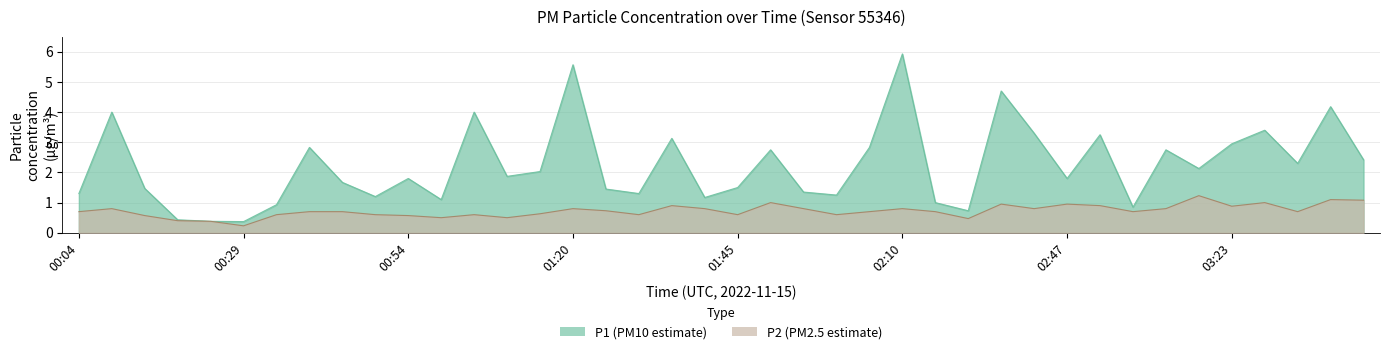

True or false: P1 has a value of 1.1 at 00:59.

True